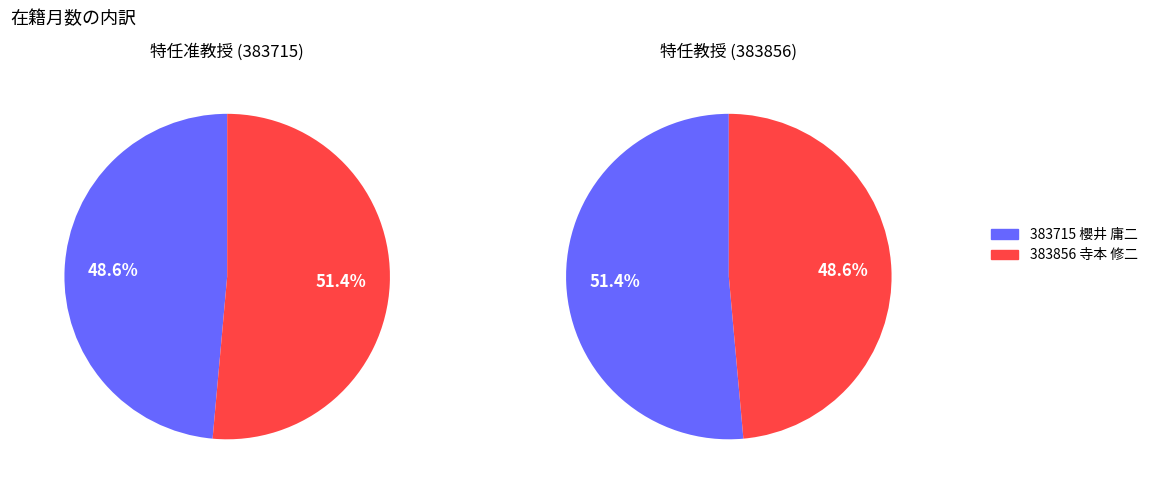

Count the number of slices in the pie.

2